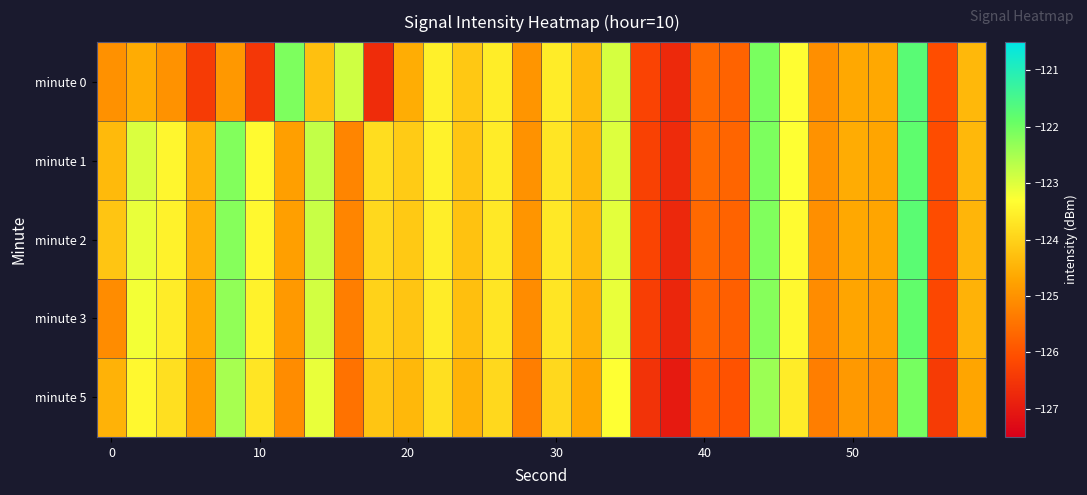

At how many categories does at least one series exceed -126?

27